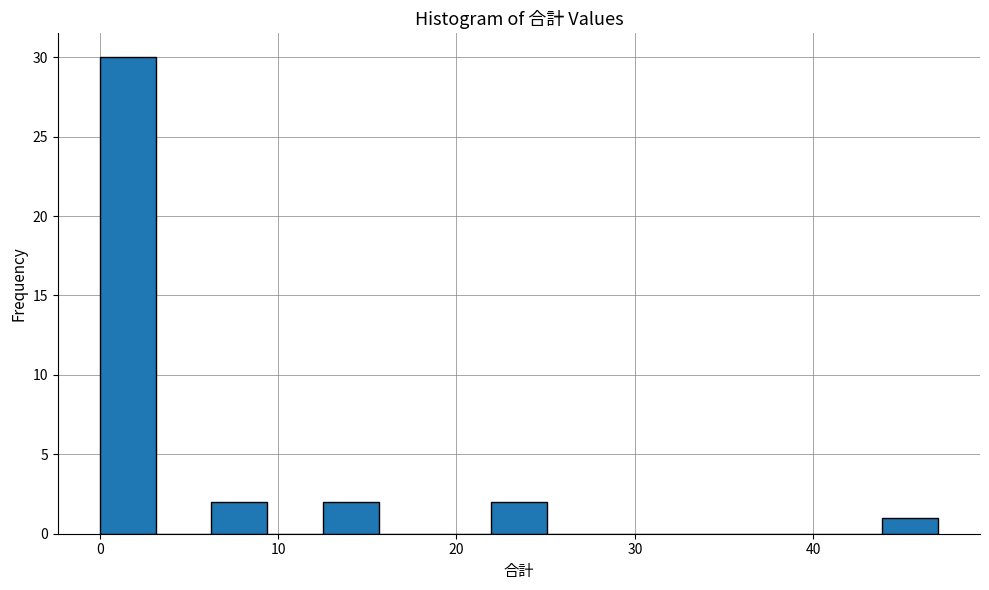

Read against the x-axis, roughly where is the centre of the tallest bar?

2